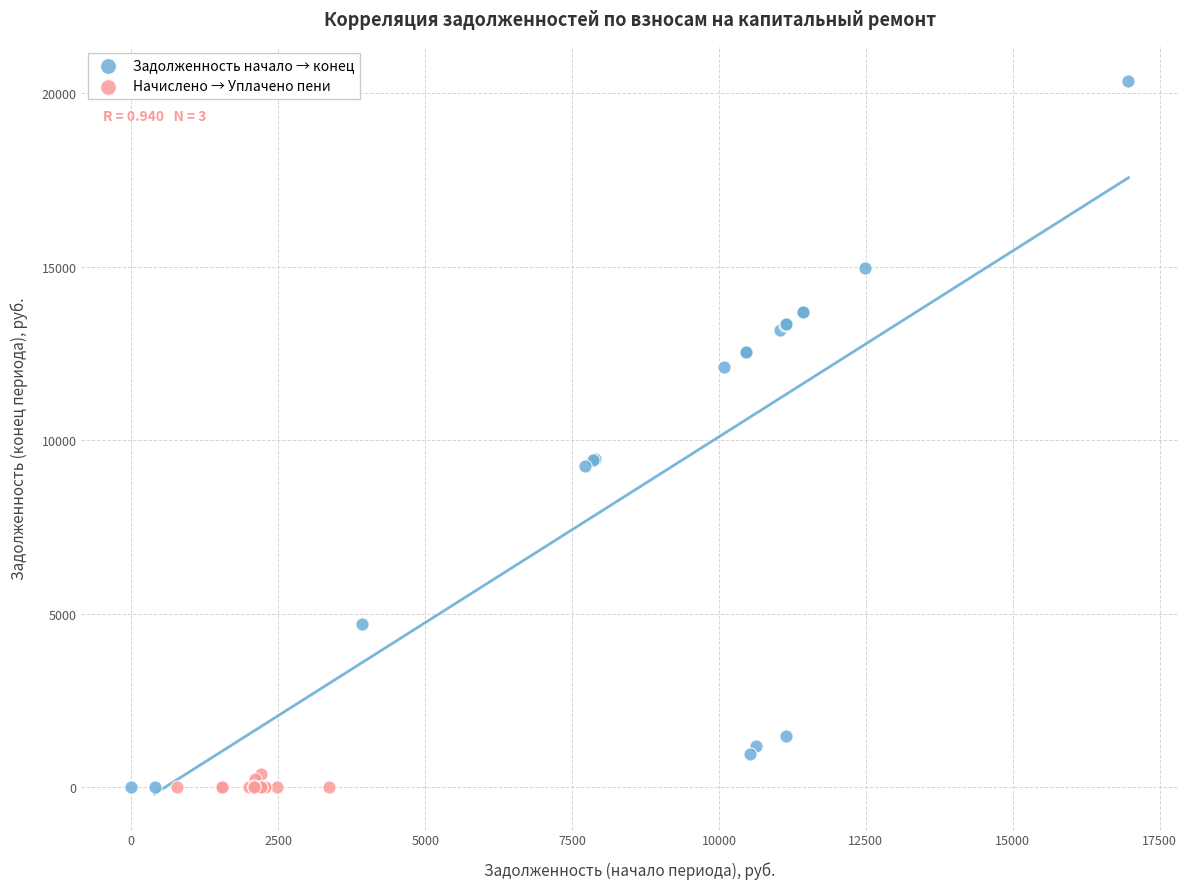

Which series contains the highest Y value?

Задолженность начало → конец